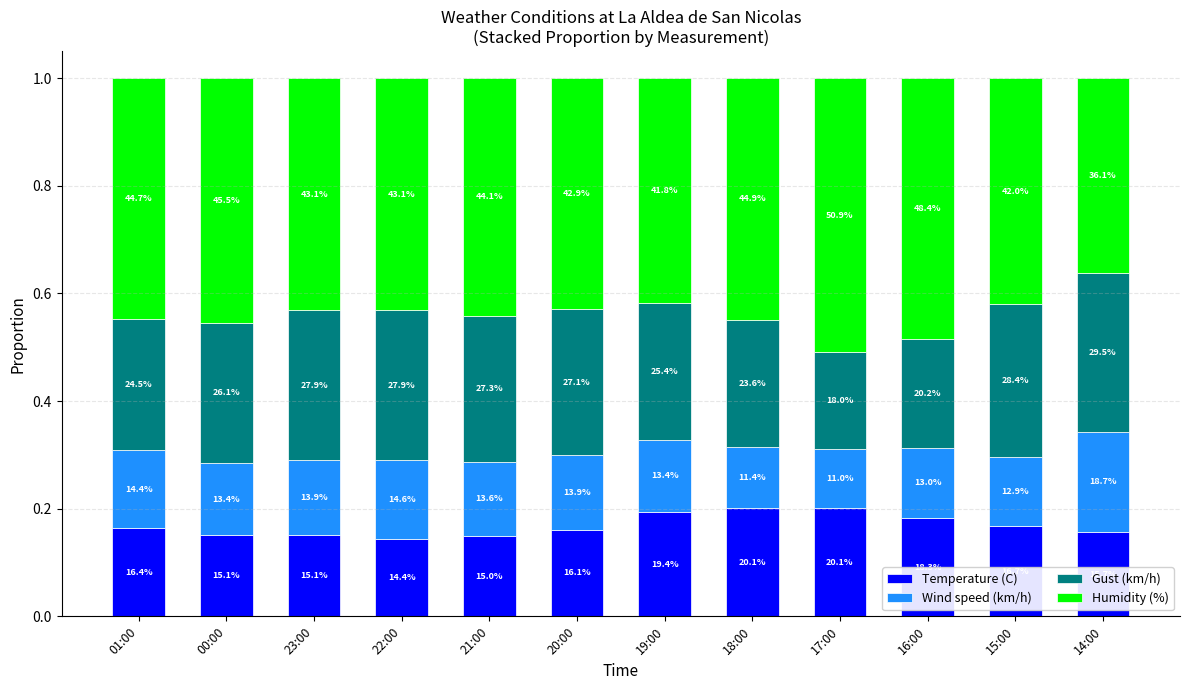

The value of Gust (km/h) at 20:00 is 0.1. True or false?

False